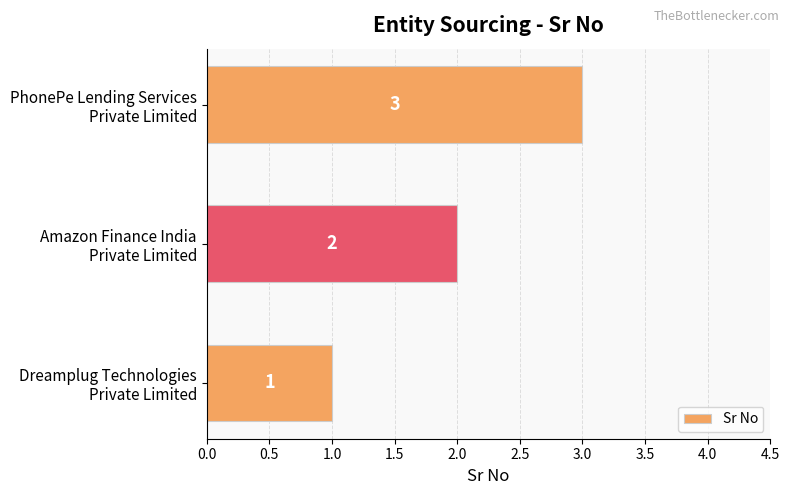

Count the values in the range 1 to 3.

3